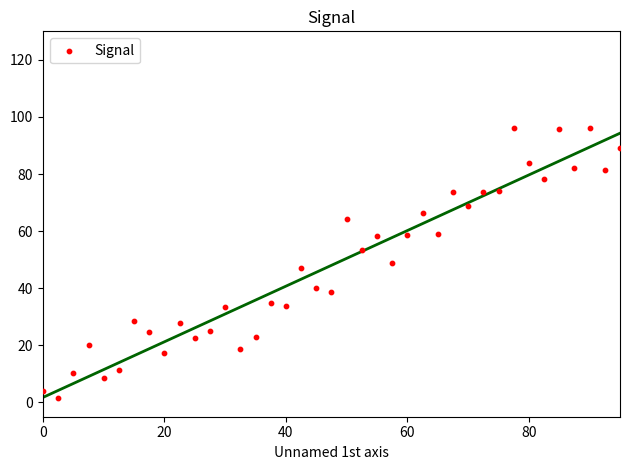

What is the range of Y values (max minus min)?

94.7